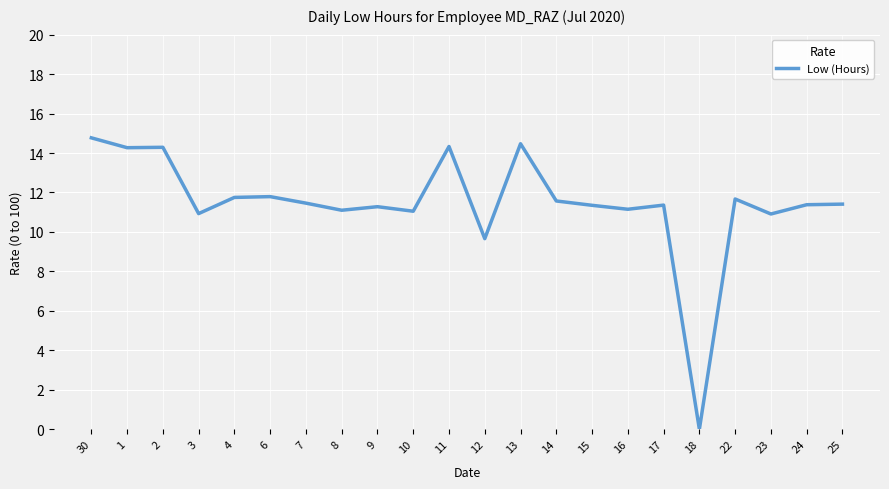

Approximately how many times larger is the value at 4 compared to 30?

0.8